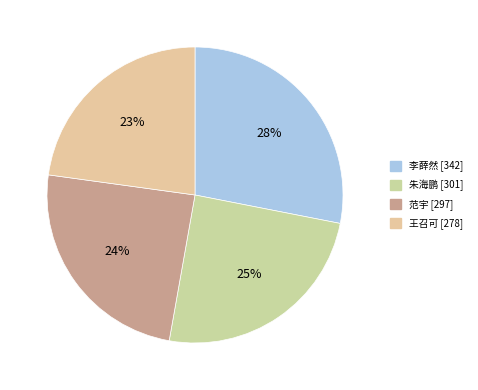

How many slices are in this pie chart?

4